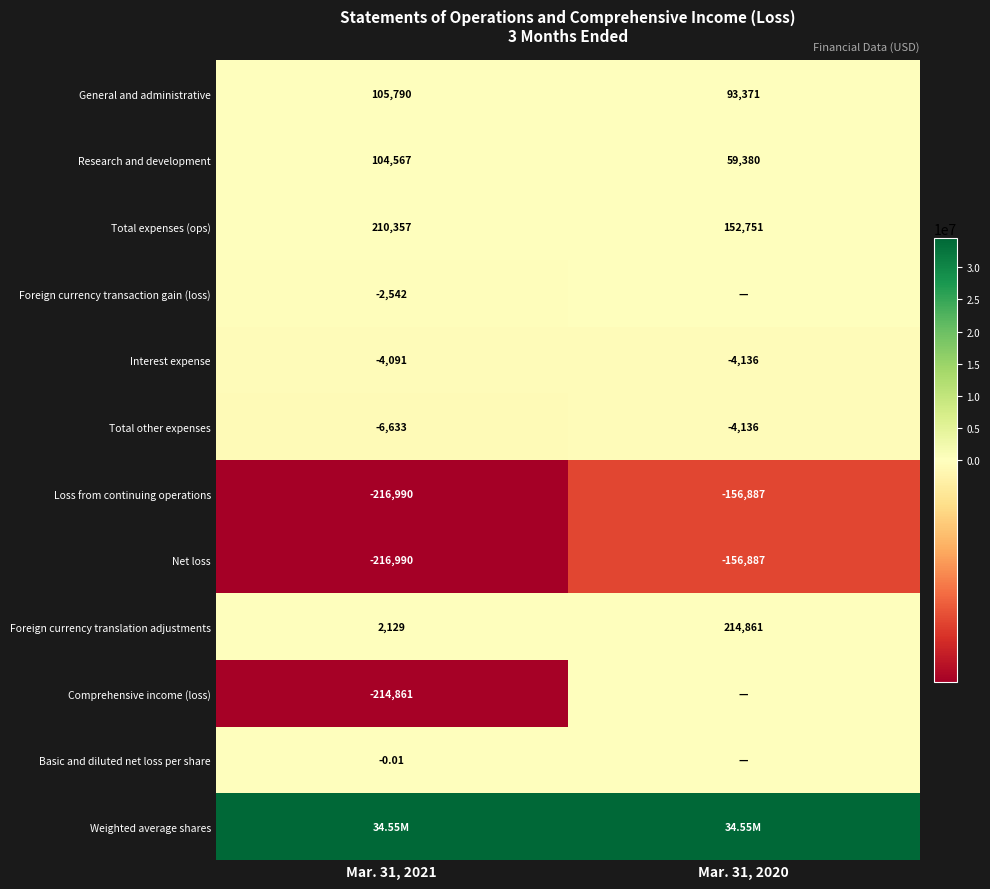

Which has a higher value, Mar. 31, 2020 or Mar. 31, 2021?

Mar. 31, 2021